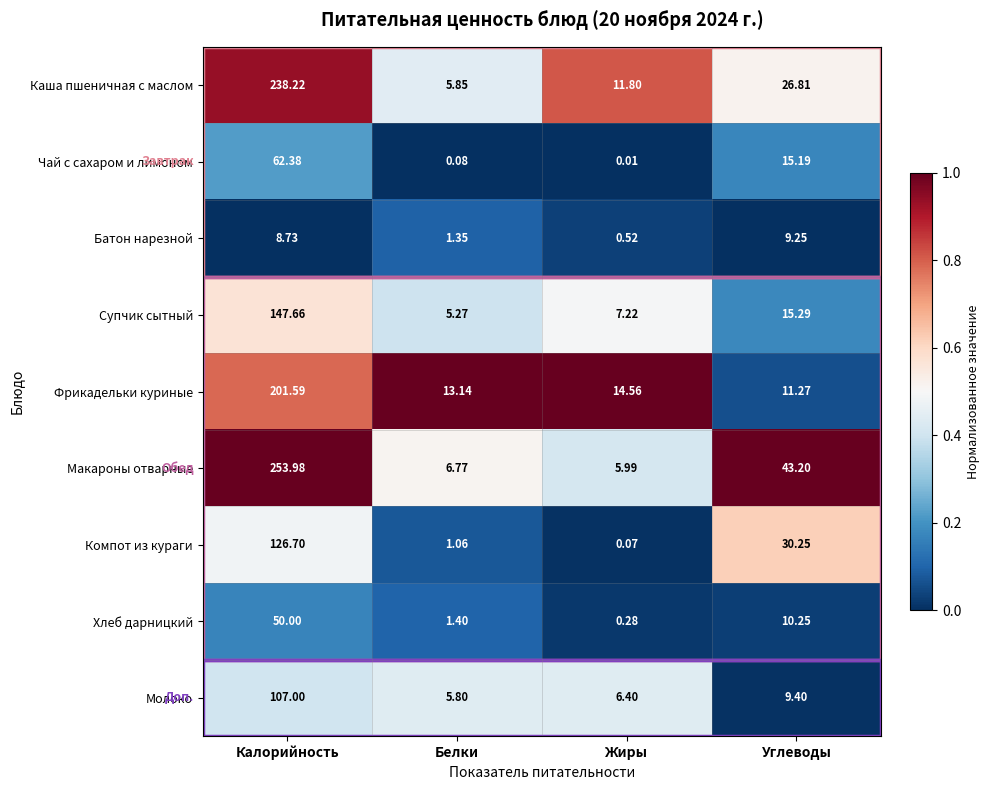

At which category is the sum across all series the highest?

Калорийность